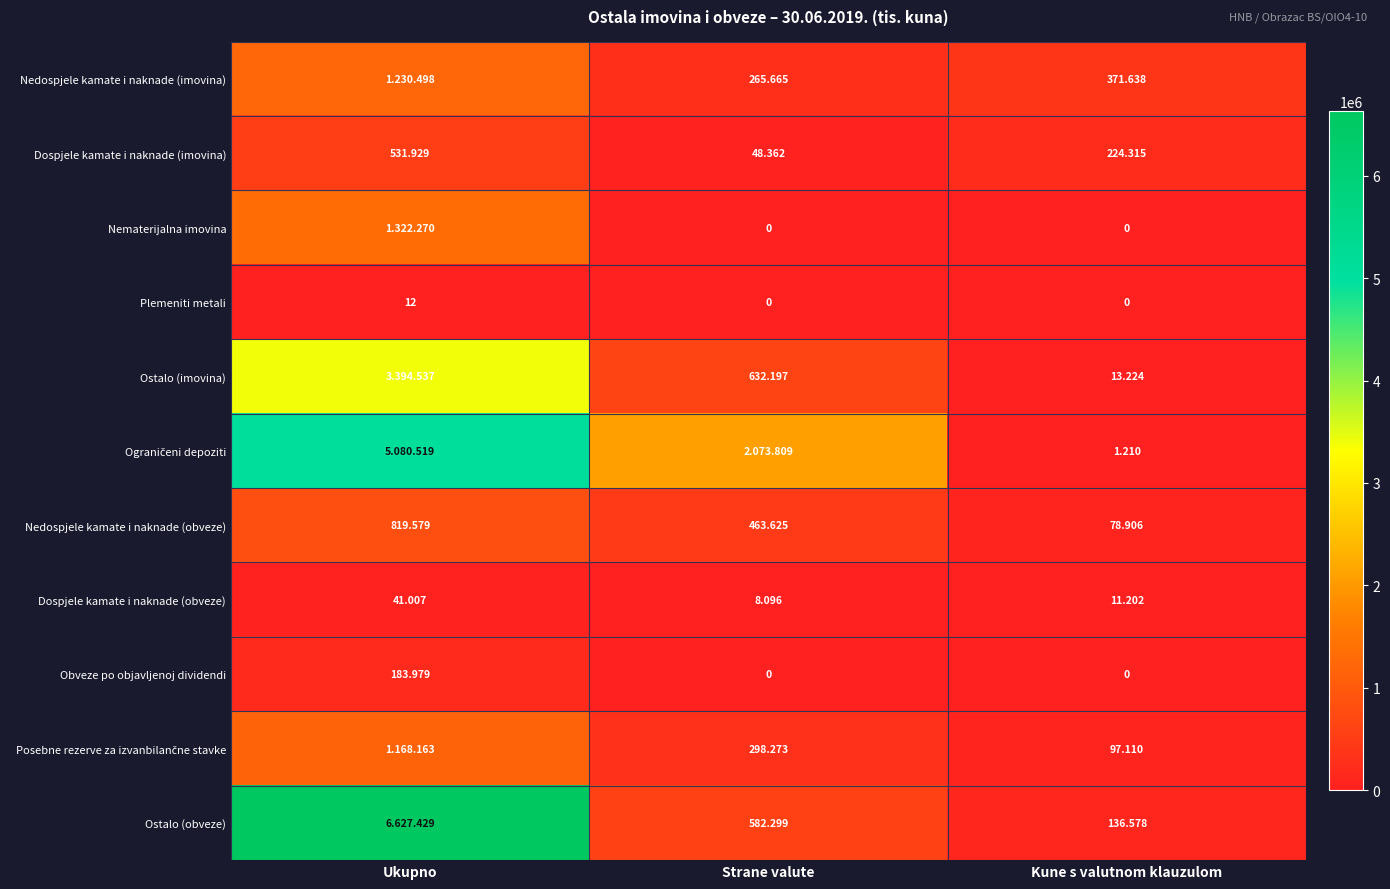

At which category does the chart reach its minimum across all series?

Strane valute